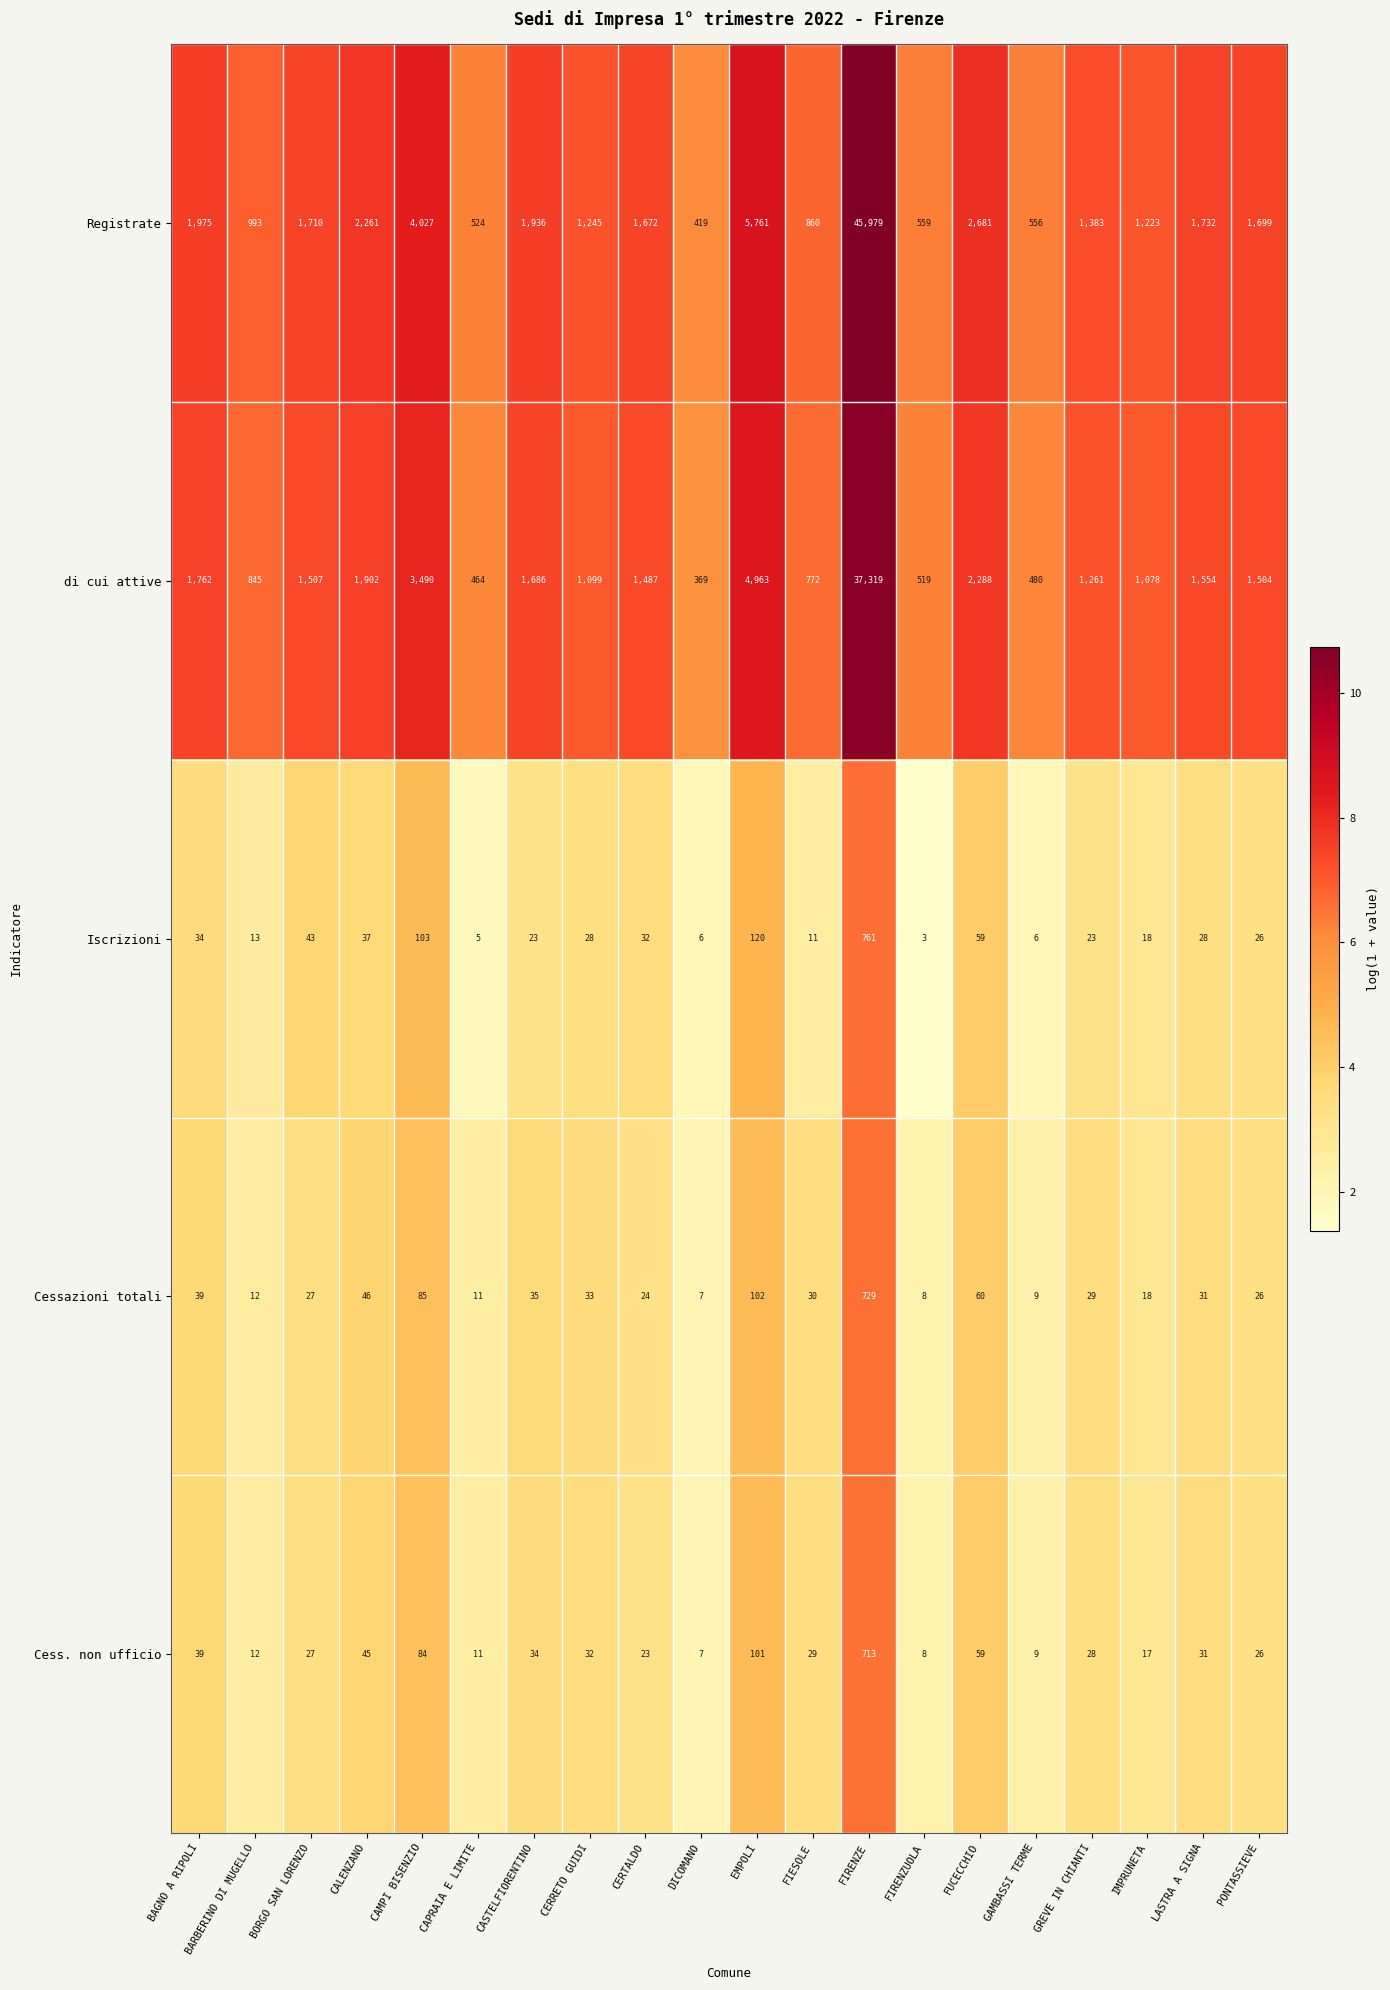

At which category is the sum across all series the highest?

FIRENZE